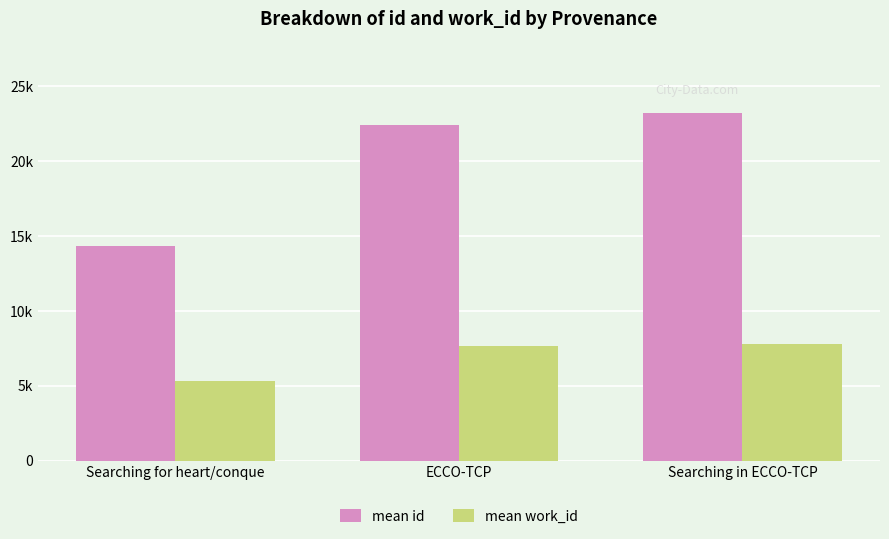

What are all the series names shown in the legend?

mean id, mean work_id